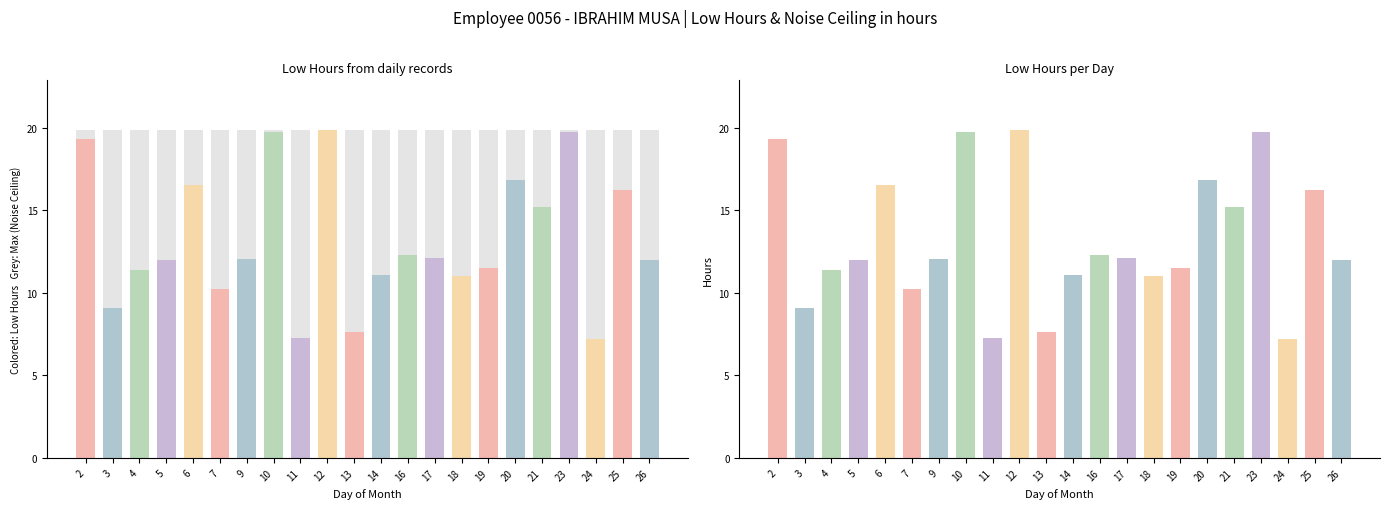

Count the number of data series in this chart.

2